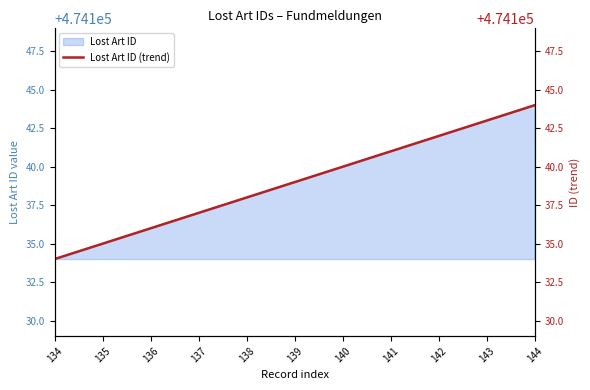

What is the change in value from 135 to 137?

+2